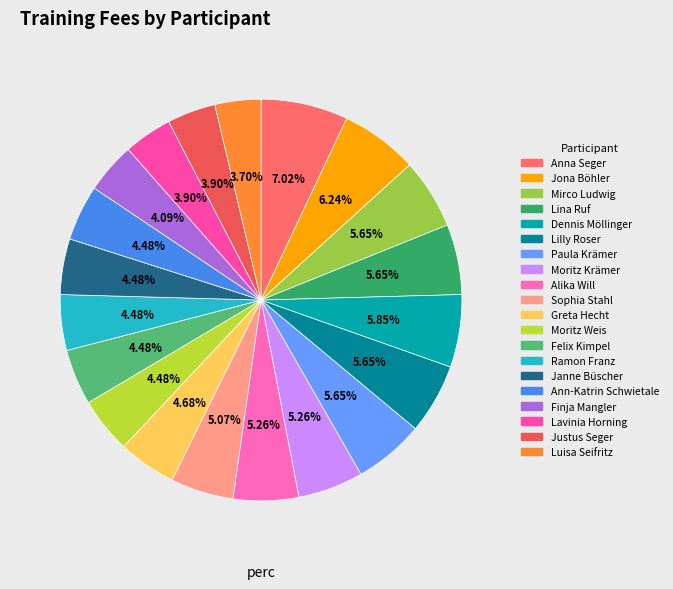

How many segments does this pie chart have?

20